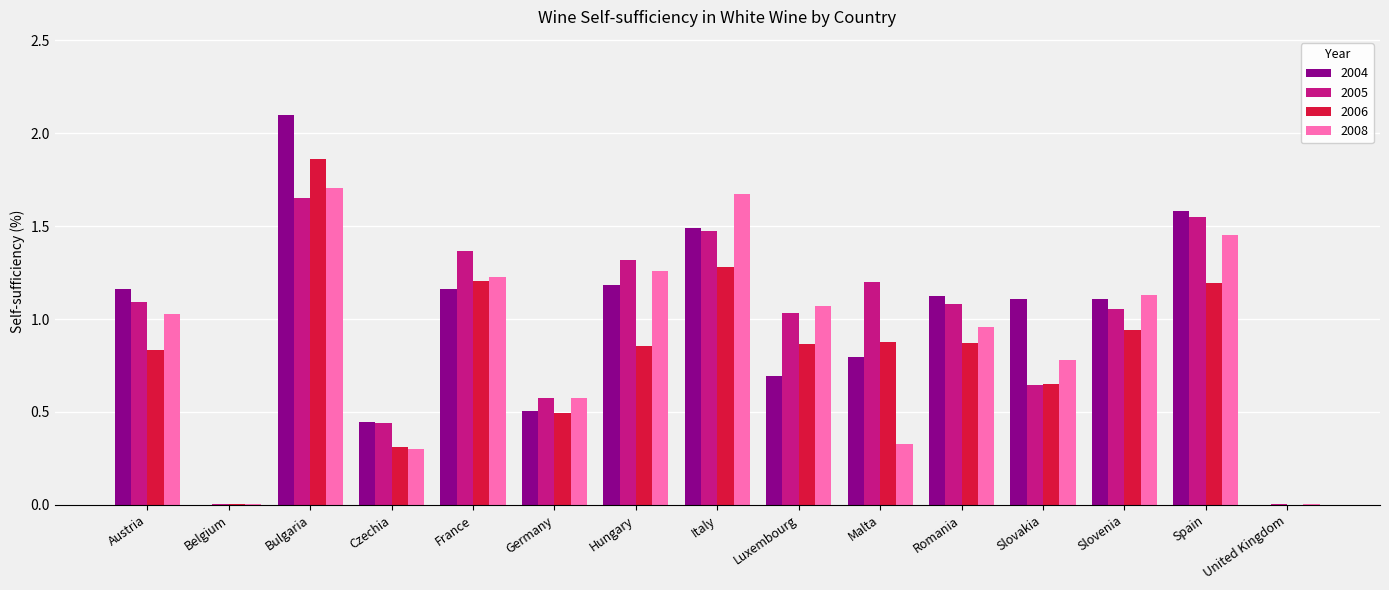

What is the sum of all 2005 values?

14.5